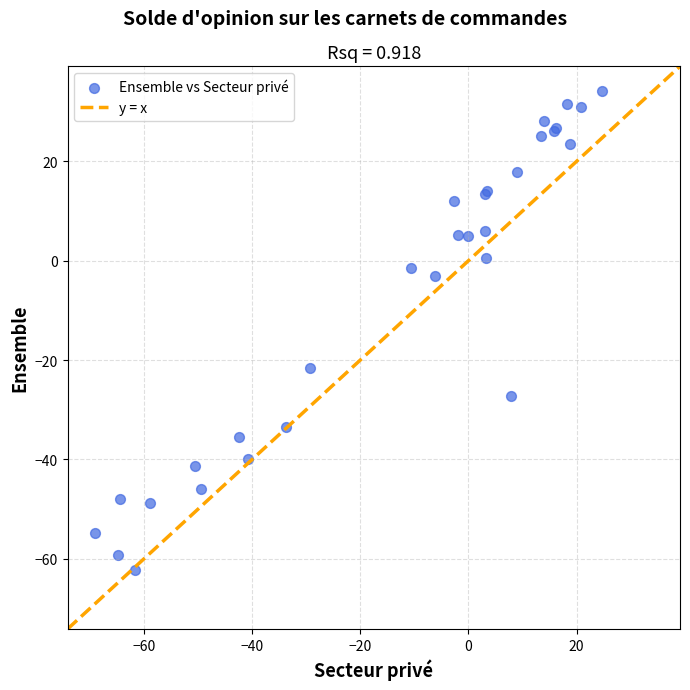

What Y value in the scatter plot is closest to -14?

-21.7